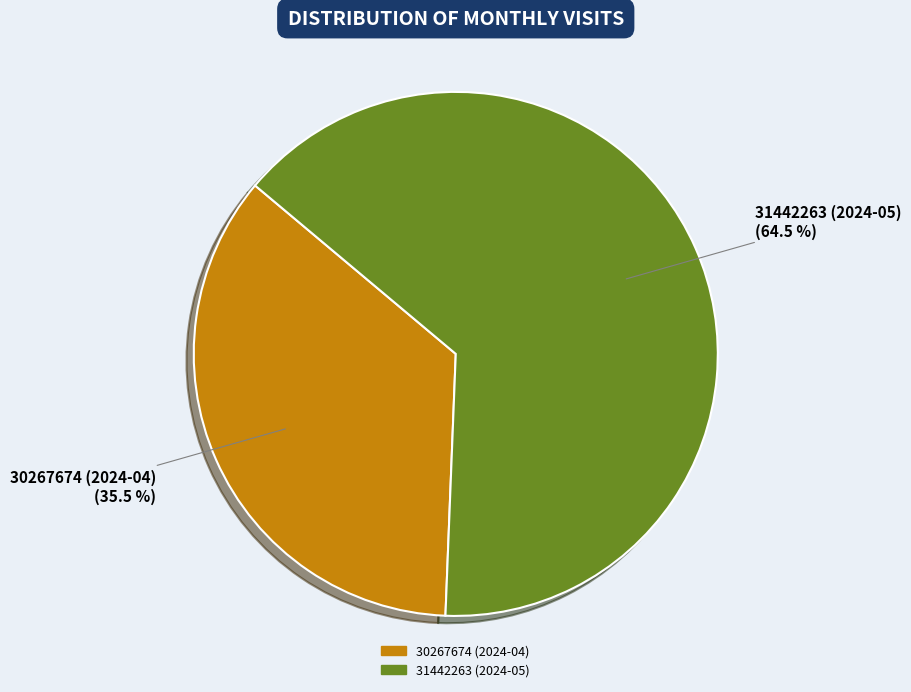

Rank the categories by value from highest to lowest.

31442263 (2024-05), 30267674 (2024-04)